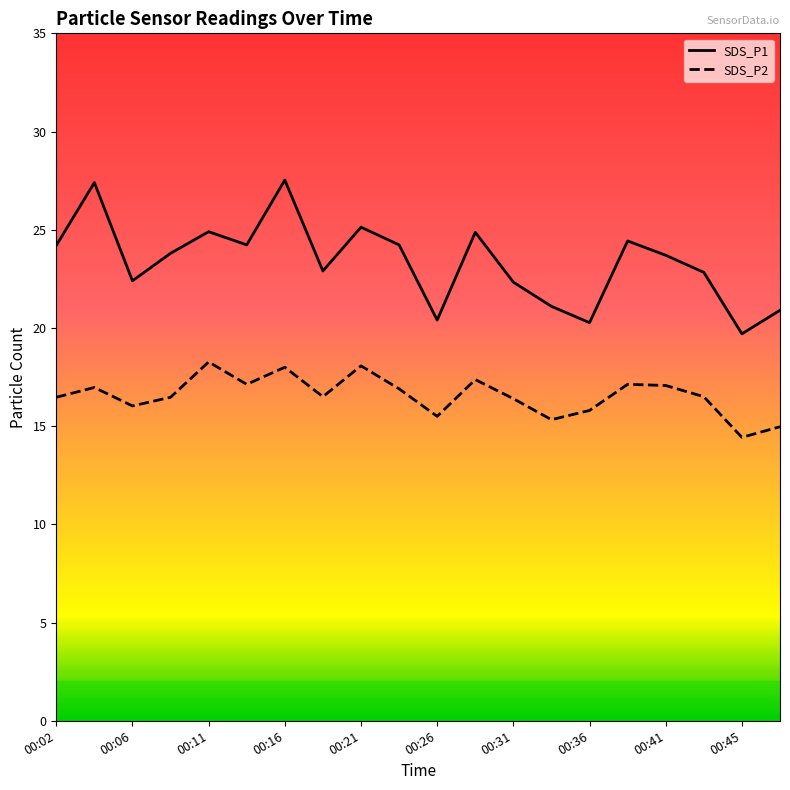

True or false: SDS_P2 and SDS_P1 intersect in this chart.

False